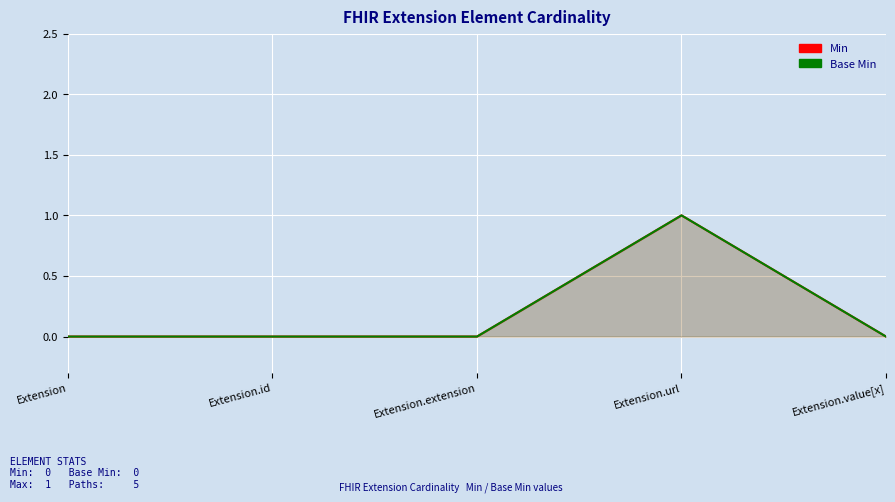

What is the label of the 4th point from the left?

Extension.url